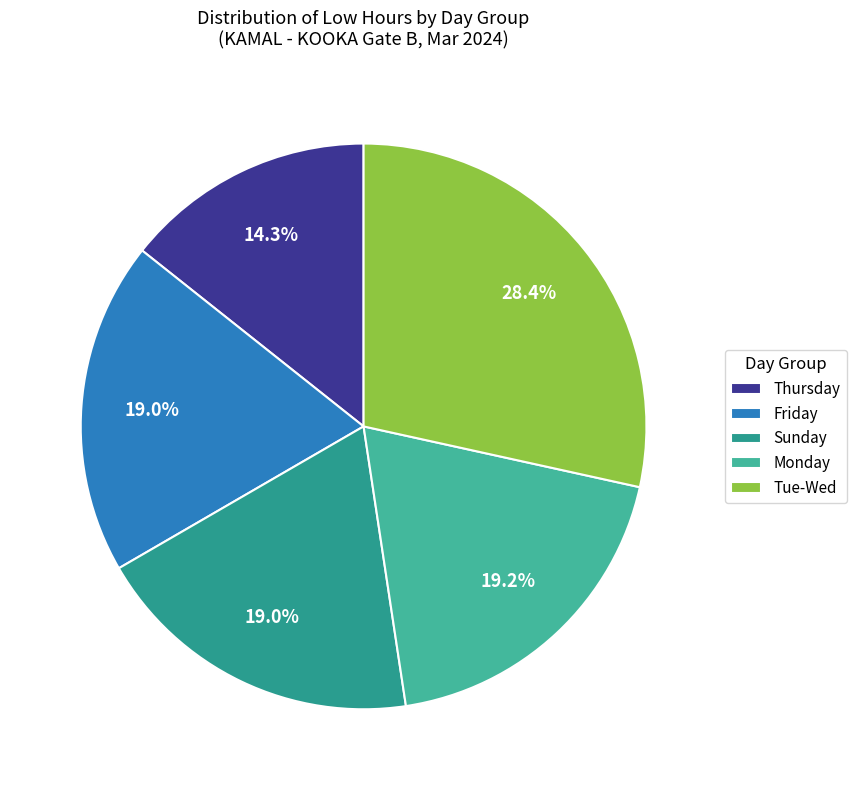

How many slices are in this pie chart?

5